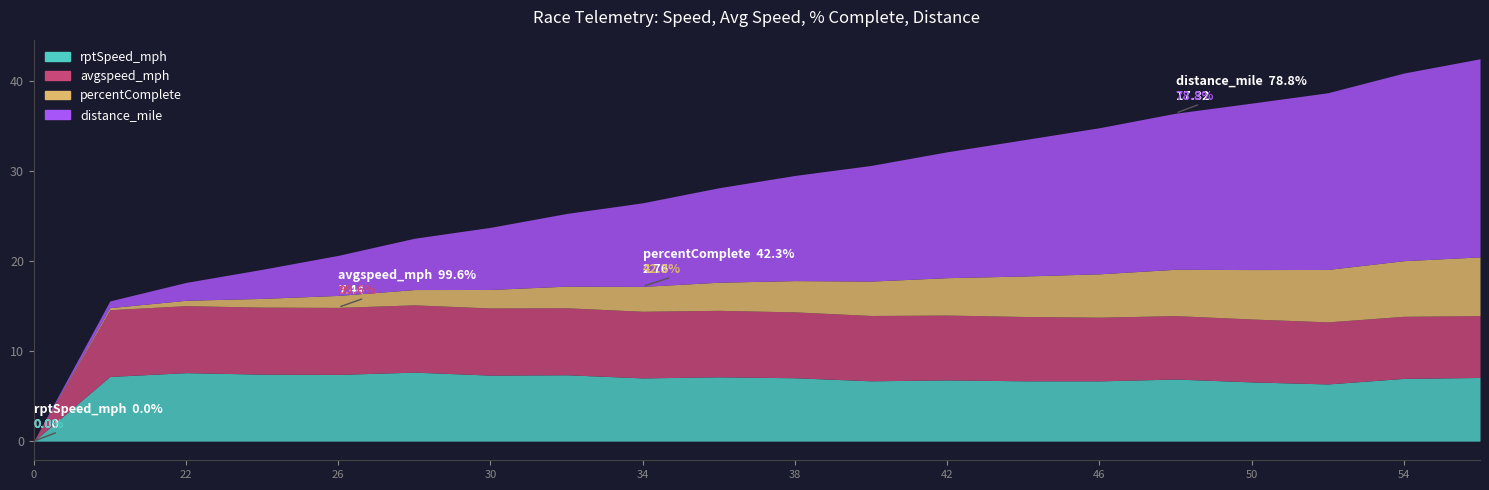

Between 26 and 46, which is larger?

26